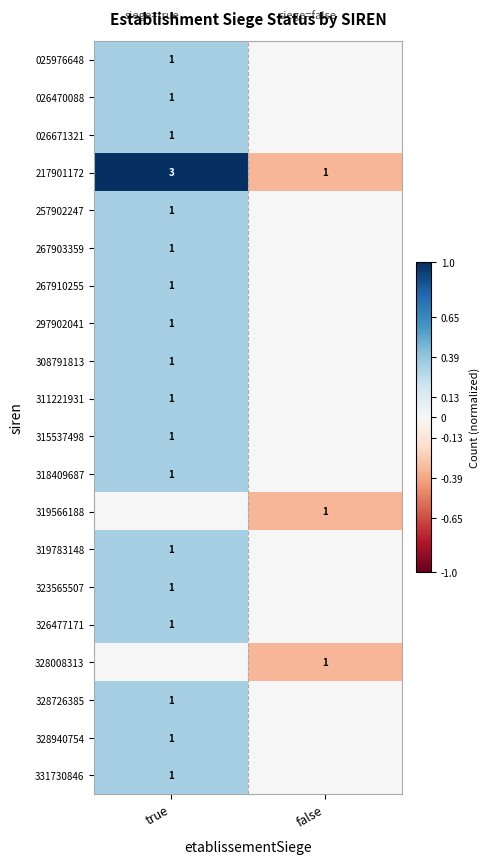

Is it true that 318409687 equals 0 at true?

False